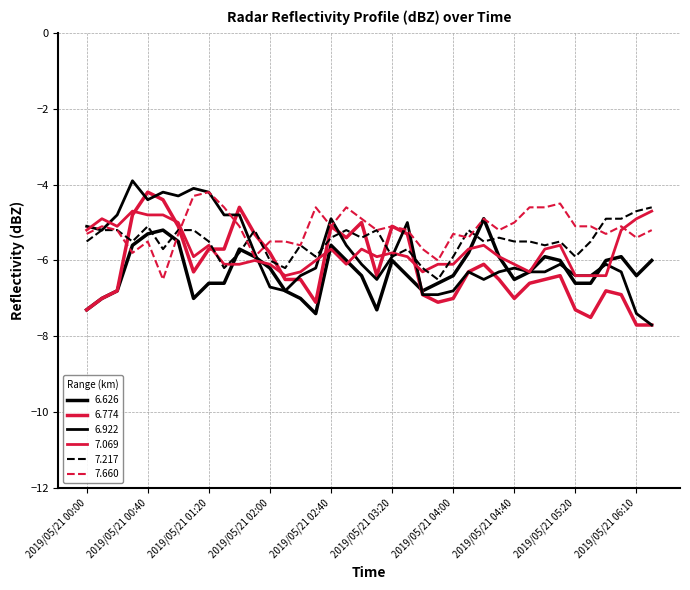

At which category is the sum across all series the highest?

2019/05/21 00:40